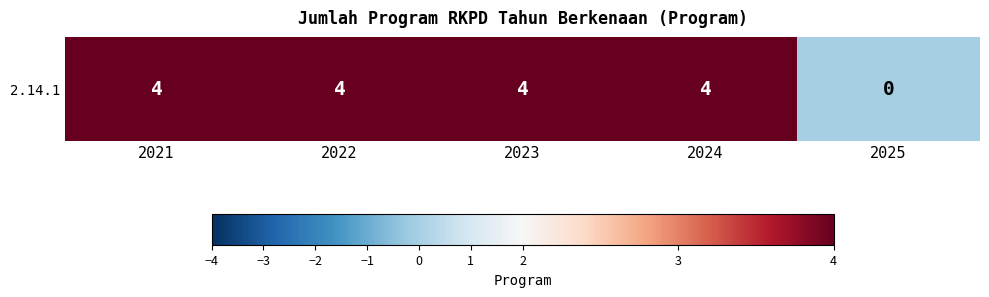

At which category does the chart reach its peak across all series?

2021